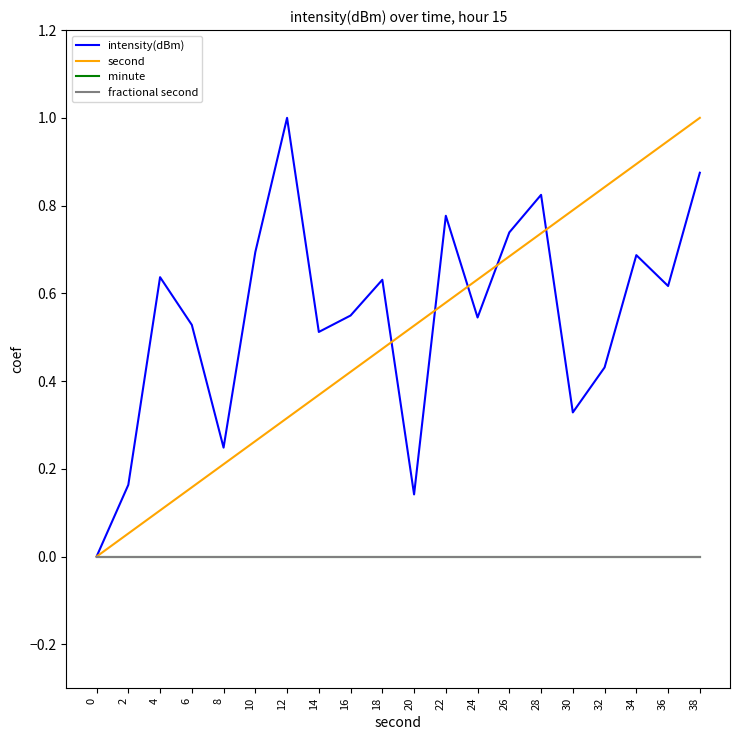

True or false: fractional second and minute cross at least once.

False